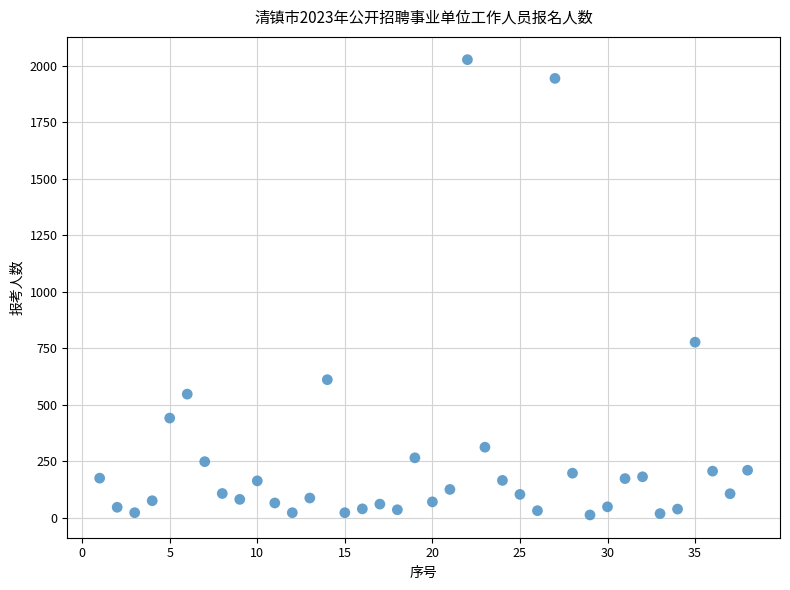

What Y value in the scatter plot is closest to 1020?

777